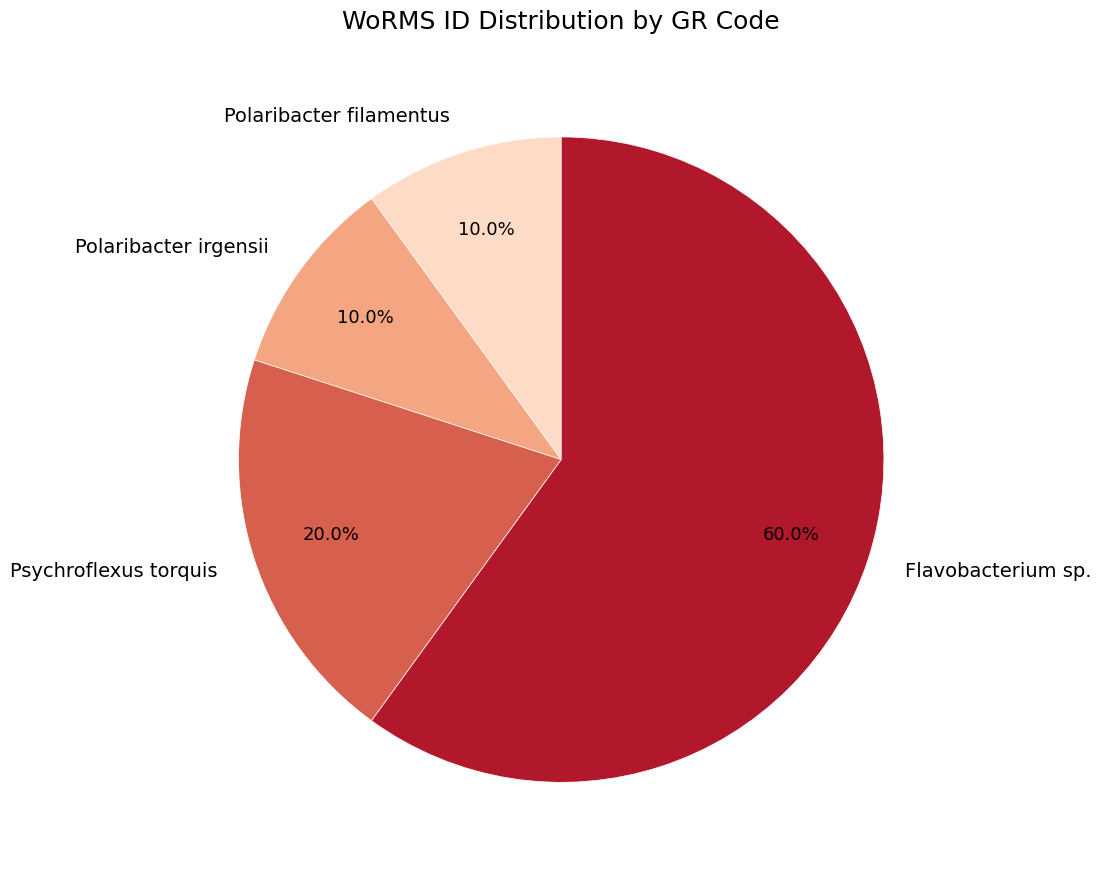

Count the number of slices in the pie.

4